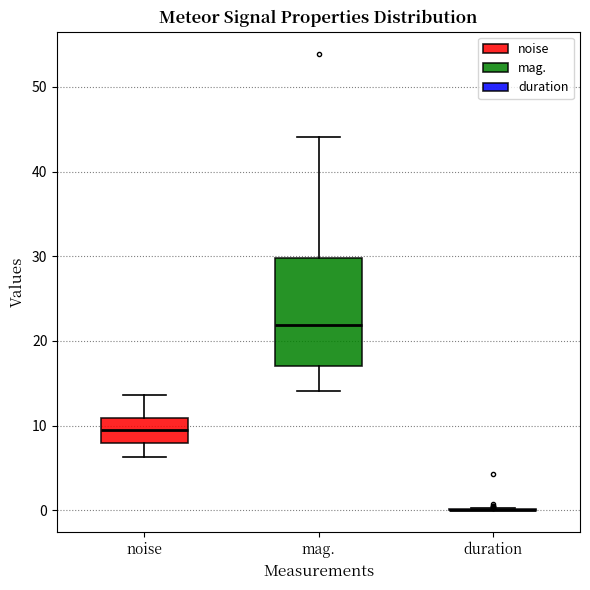

Where is the lower edge of the box for noise on the y-axis? The values are not printed on the chart, so give them approximately, as read against the axis.

8